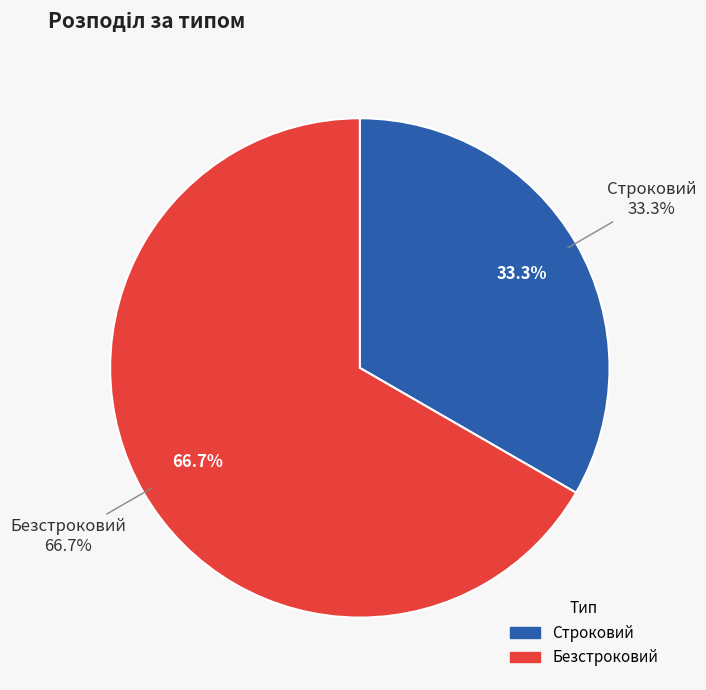

To the nearest percent, what is the difference between the Безстроковий and Строковий slice percentages?

33%